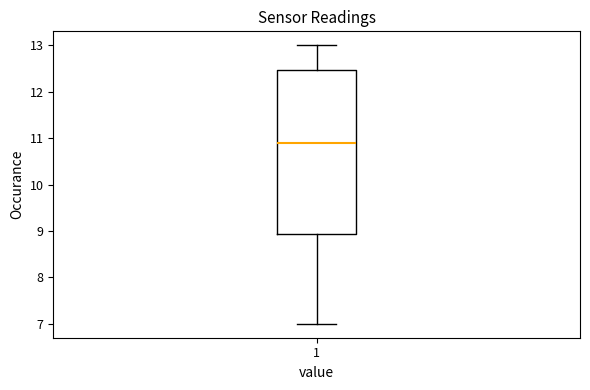

Where is the upper edge of the box at x = 1 on the y-axis? The values are not printed on the chart, so give them approximately, as read against the axis.

12.5